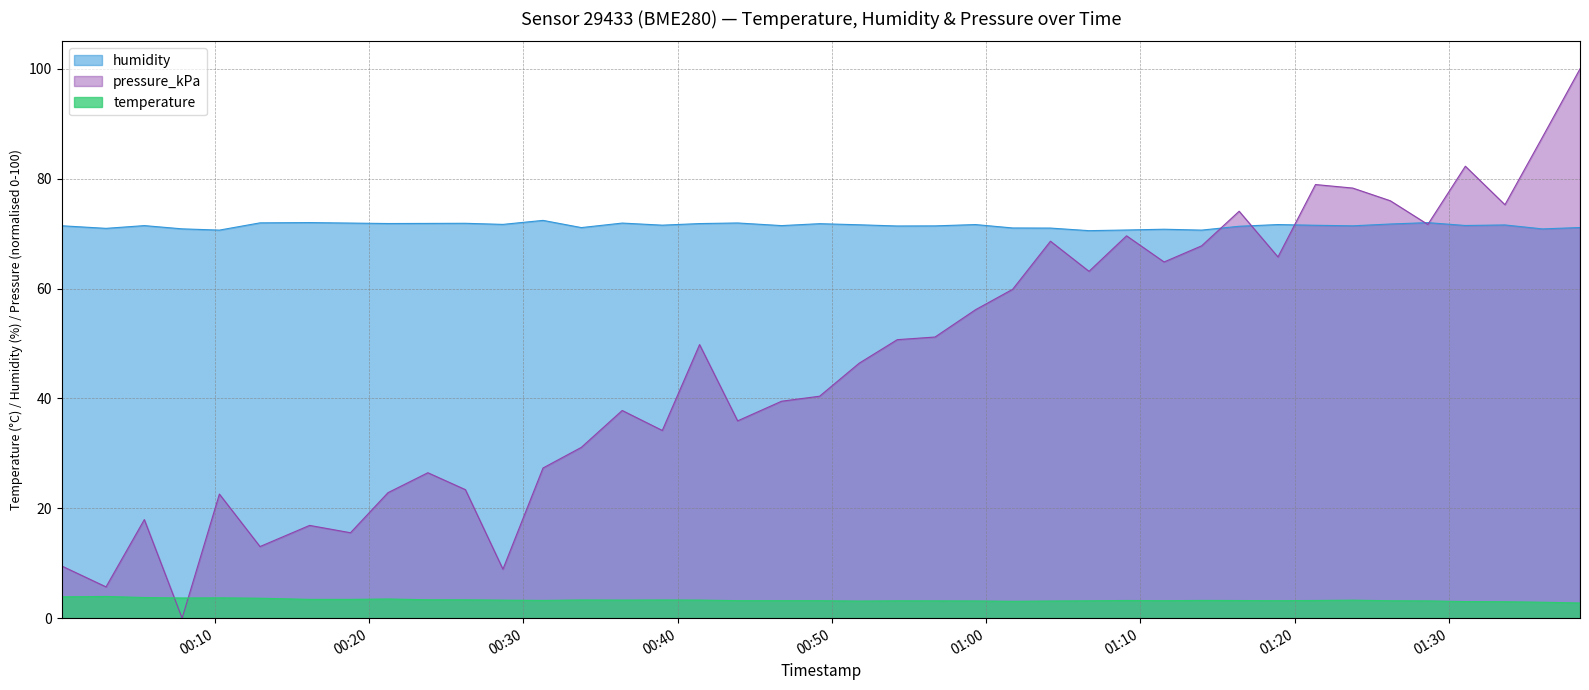

What is the difference between the second highest and minimum values in the pressure_kPa series?

87.6